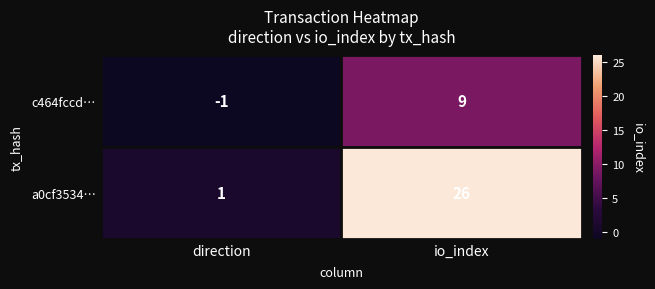

Which series changed the most between direction and io_index?

a0cf3534…